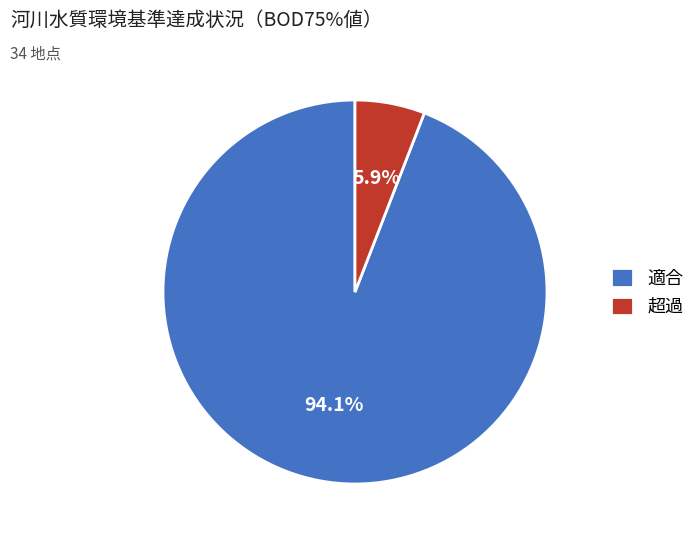

What is the majority slice?

適合